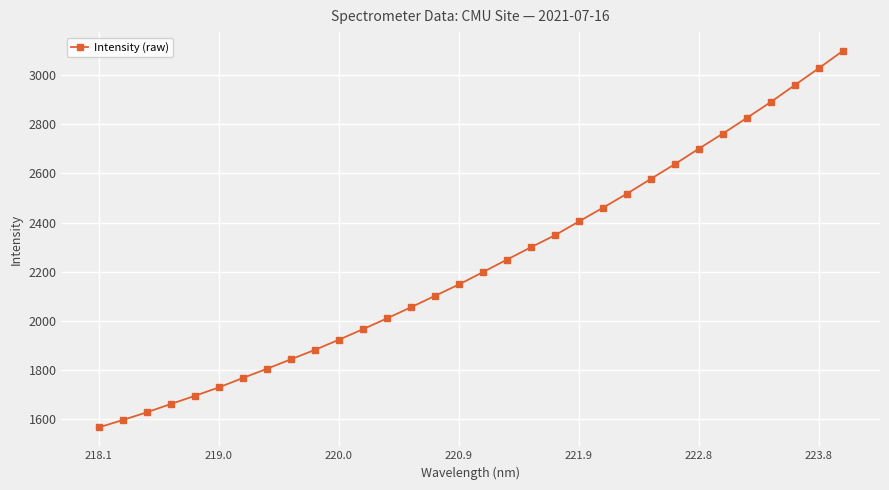

What is the minimum value shown in the chart?

1567.3